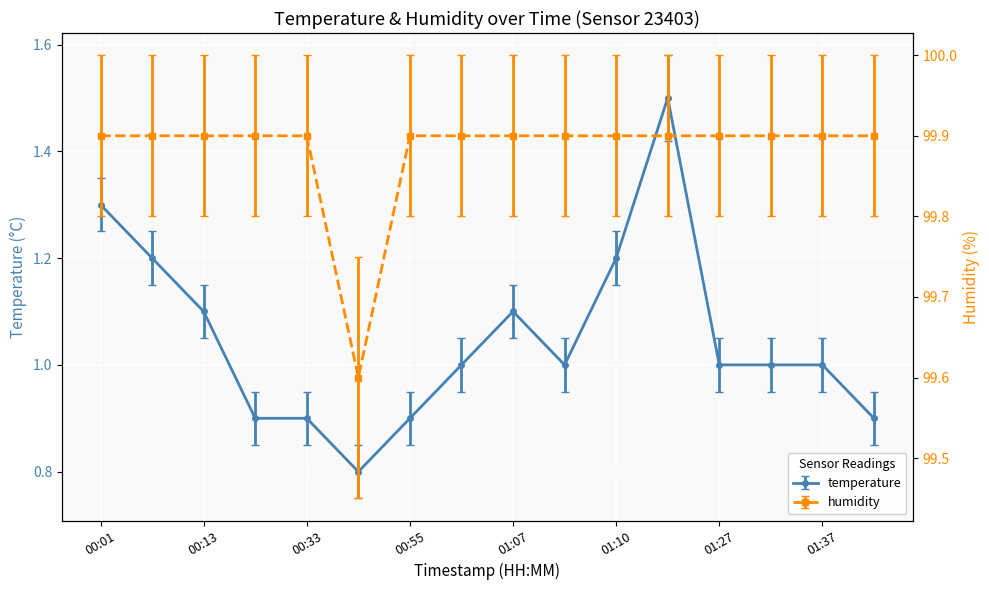

True or false: humidity and temperature cross at least once.

False